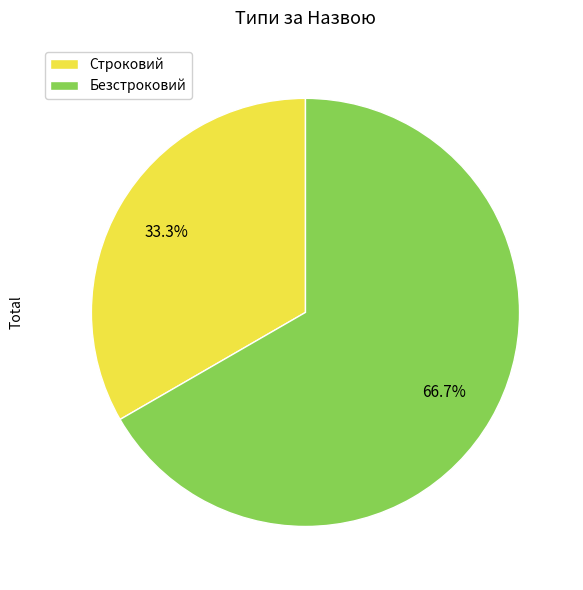

What percentage is the Строковий slice, to the nearest percent?

33%